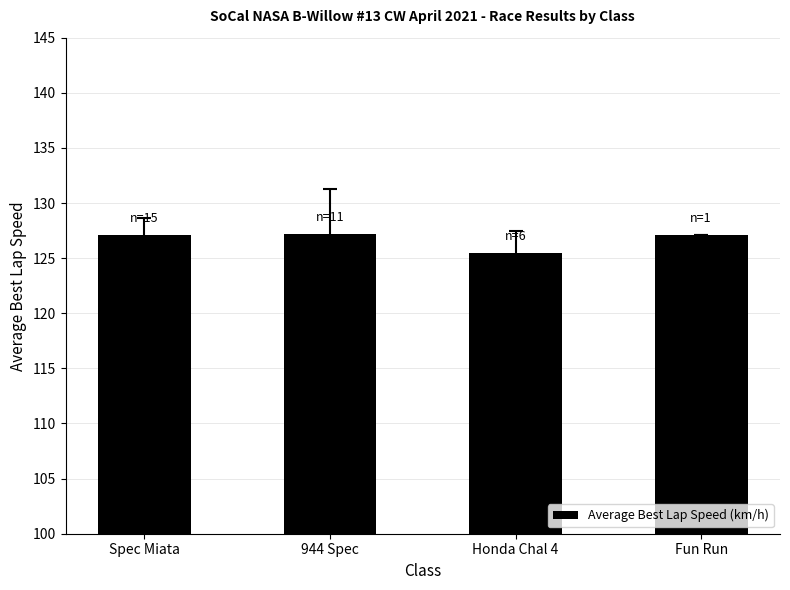

Approximately how many times larger is the value at Spec Miata compared to Fun Run?

1.0